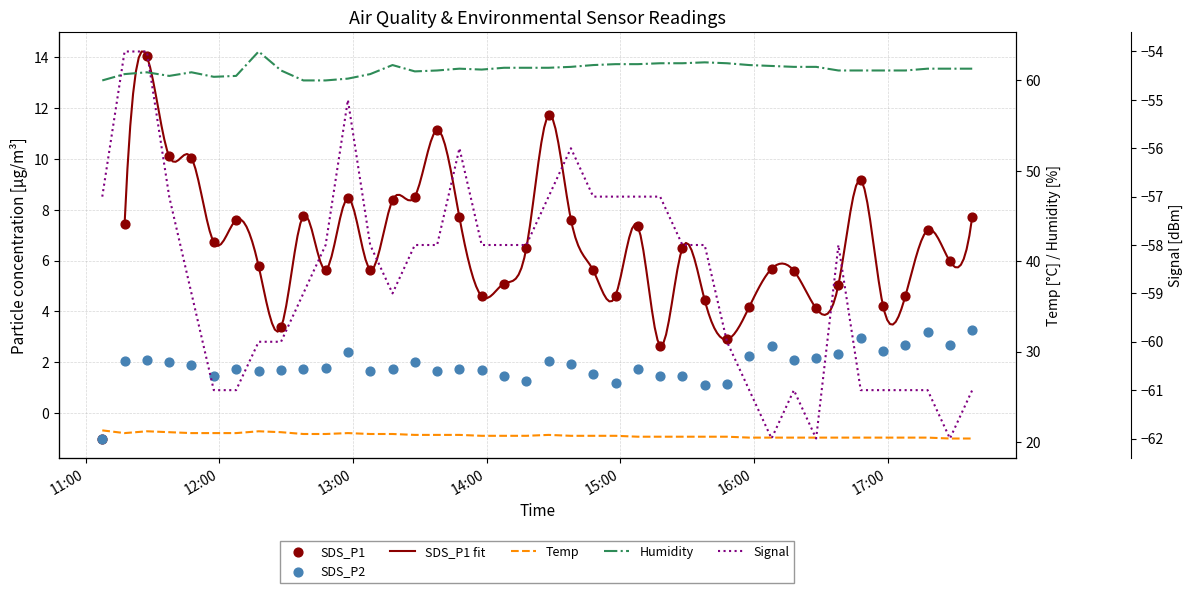

Which series reaches the maximum Y coordinate?

Humidity